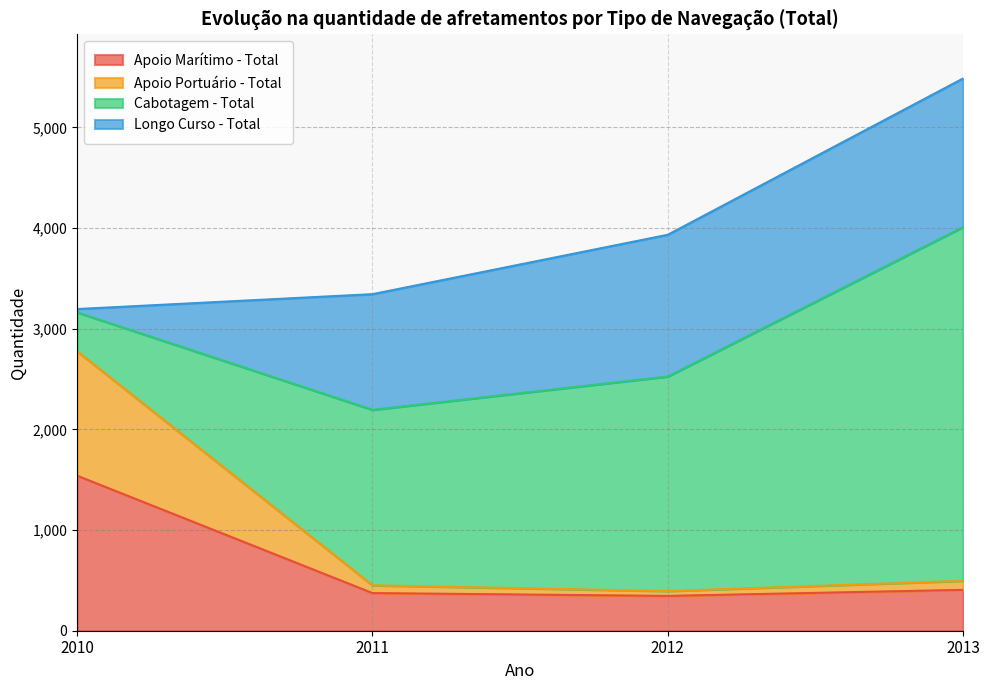

At which category is the sum across all series the highest?

2013